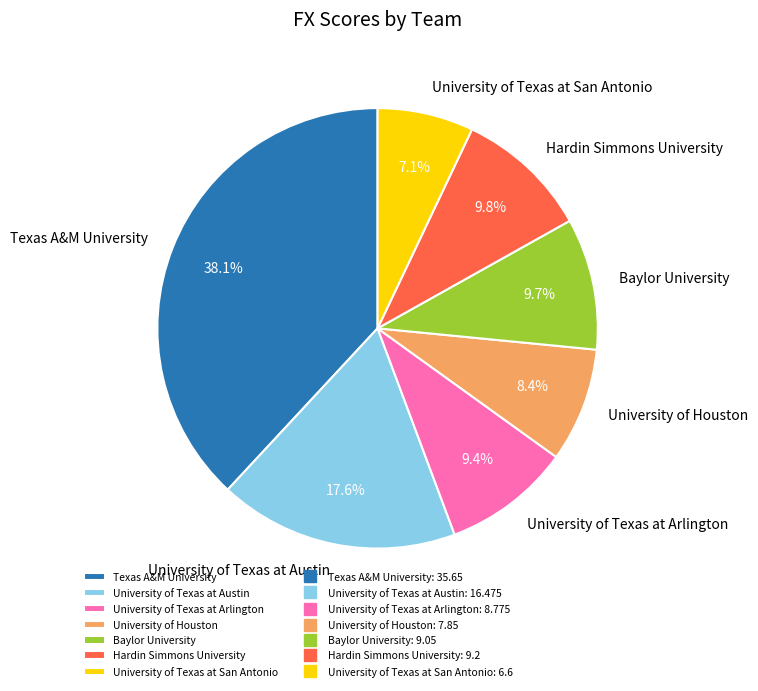

What is the largest slice in the pie chart?

Texas A&M University